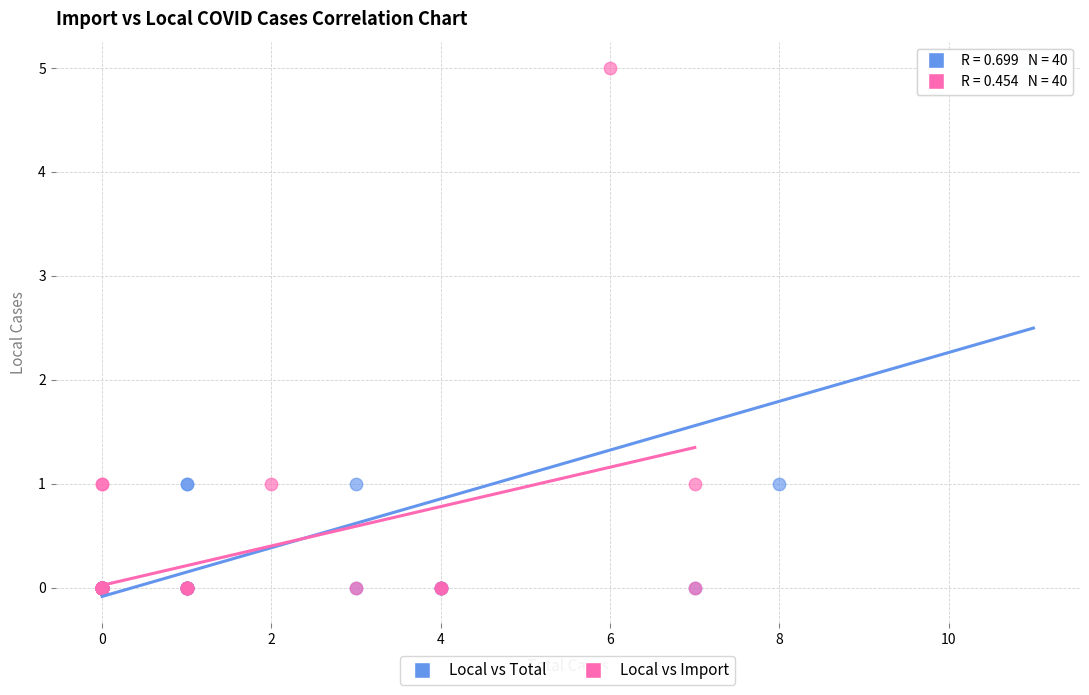

What are all the series names shown in the legend?

Local vs Total, Local vs Import